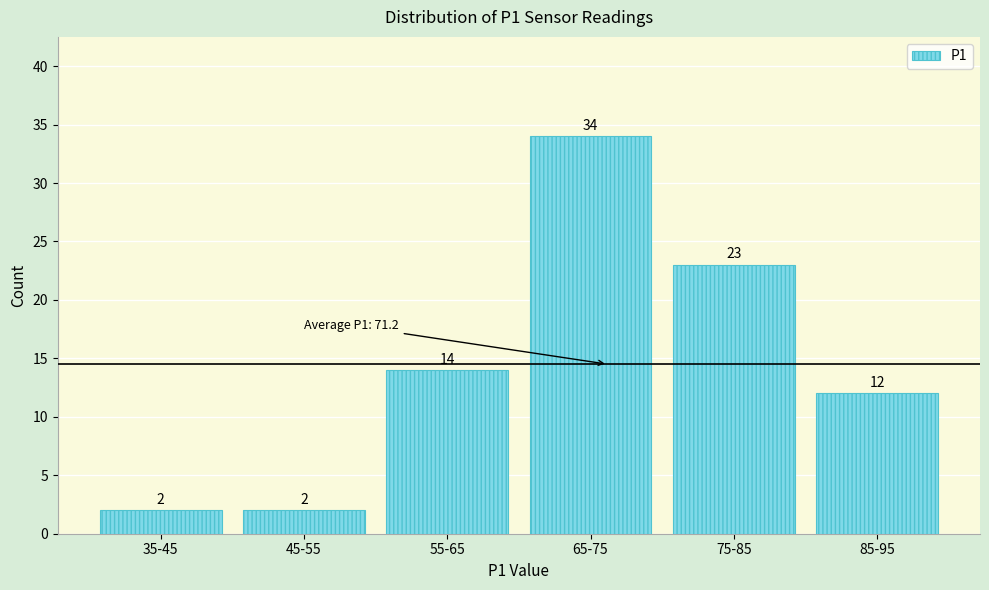

Reading right to left, list all the values displayed in this chart.

85-95=12	75-85=23	65-75=34	55-65=14	45-55=2	35-45=2